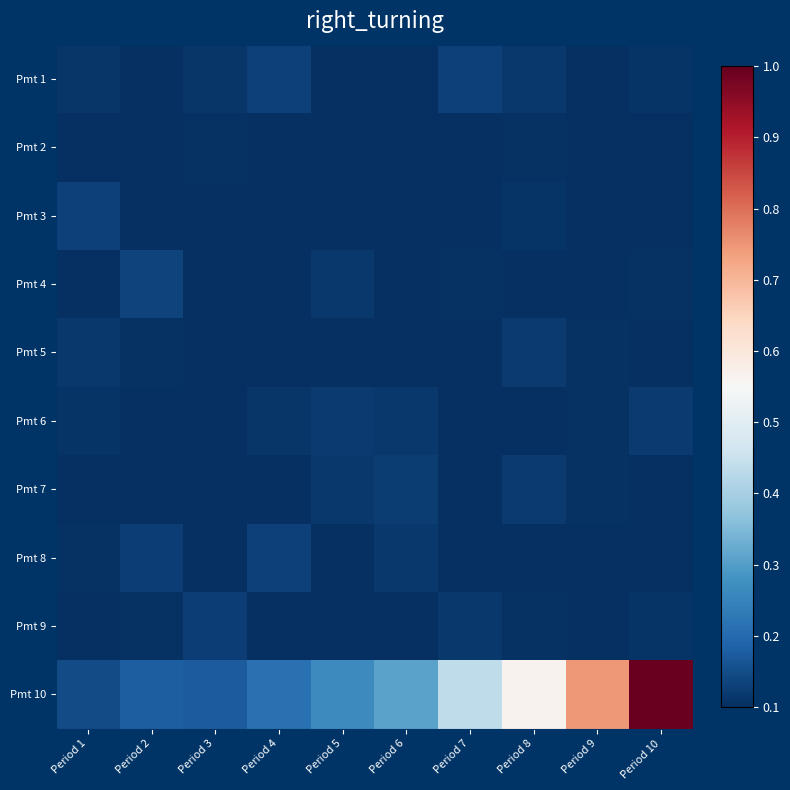

What is the difference between the highest and lowest values at Period 4?

0.1